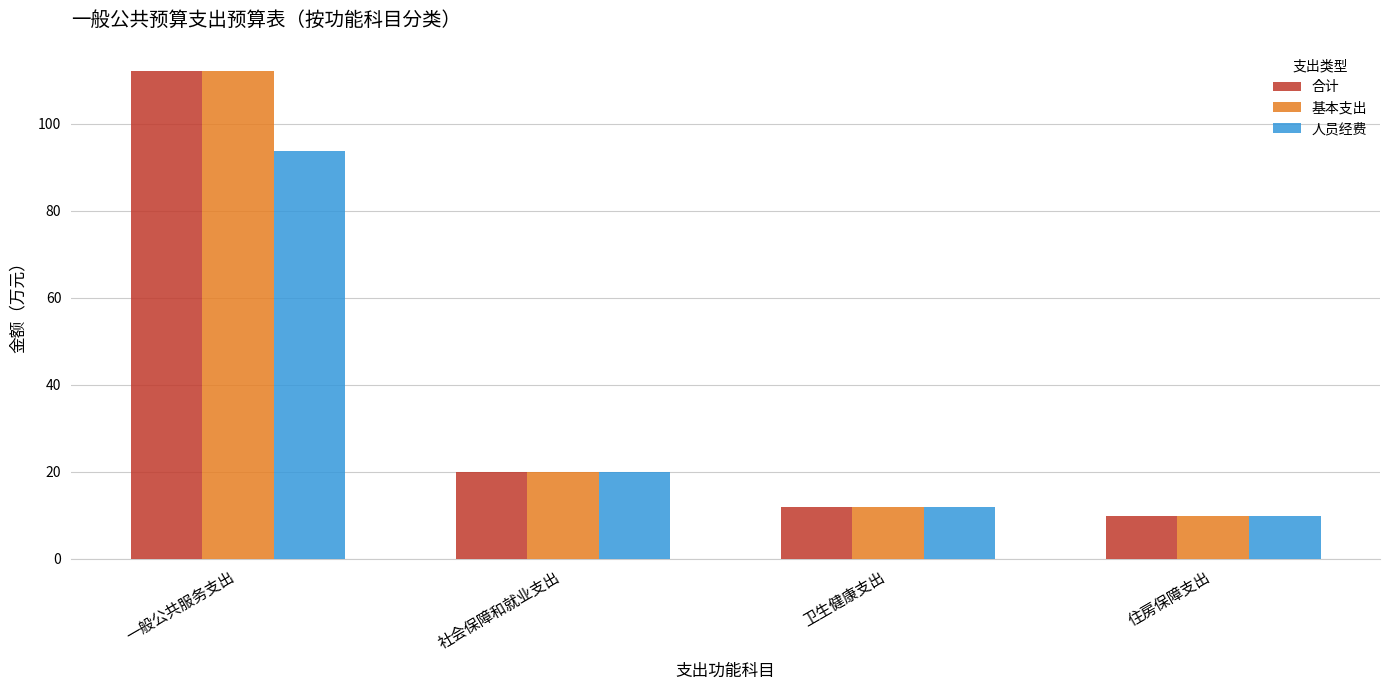

Reading right to left, transcribe all the data shown in this chart.

合计: 9.8	11.8	20.0	112.1
基本支出: 9.8	11.8	20.0	112.1
人员经费: 9.8	11.8	19.9	93.7